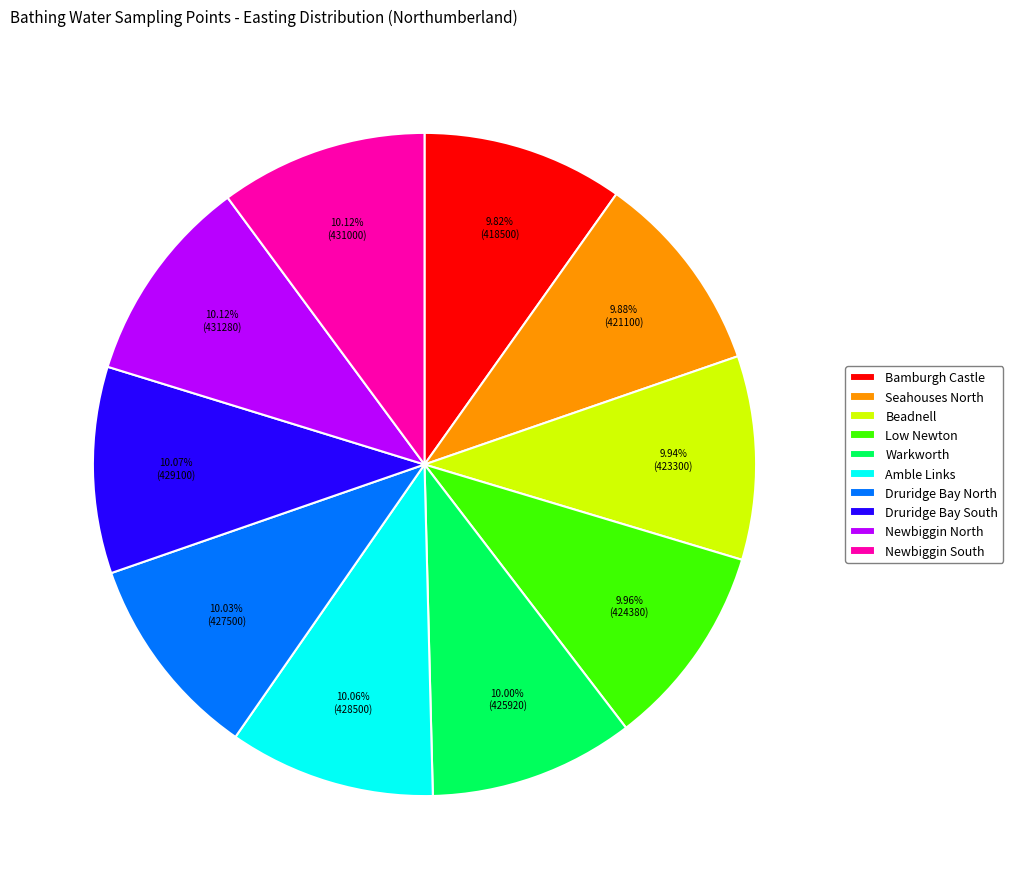

What is the ratio of the value at Newbiggin South to the value at Low Newton?

1.0